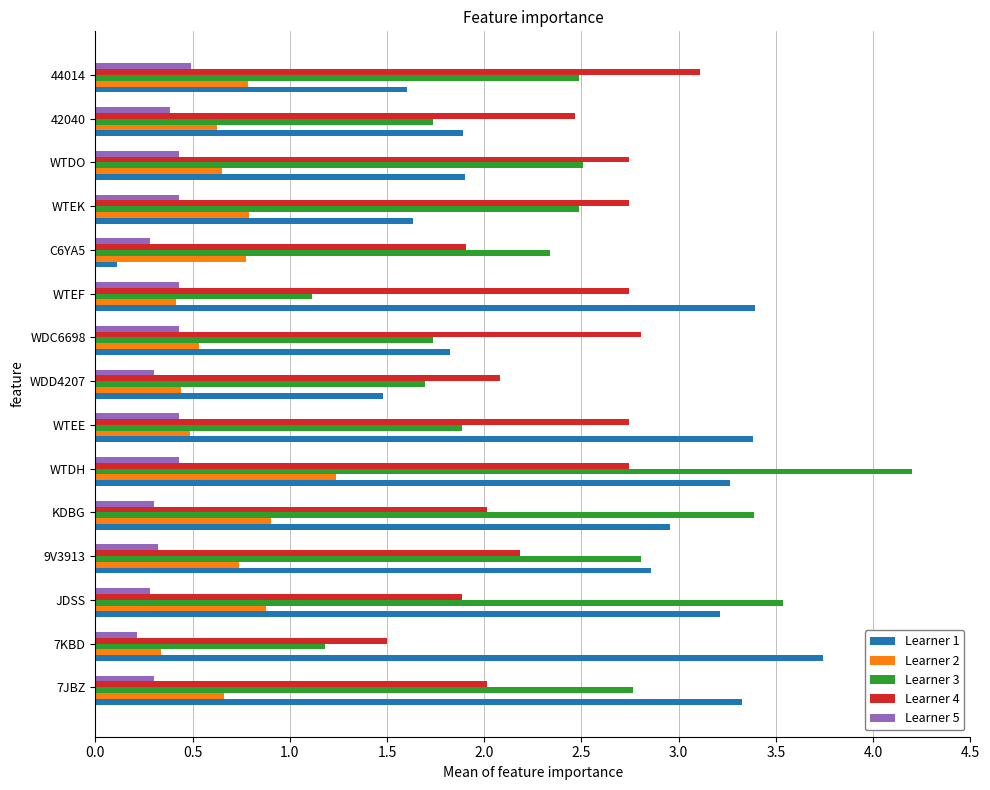

Which series has the largest total across all categories?

Learner 1